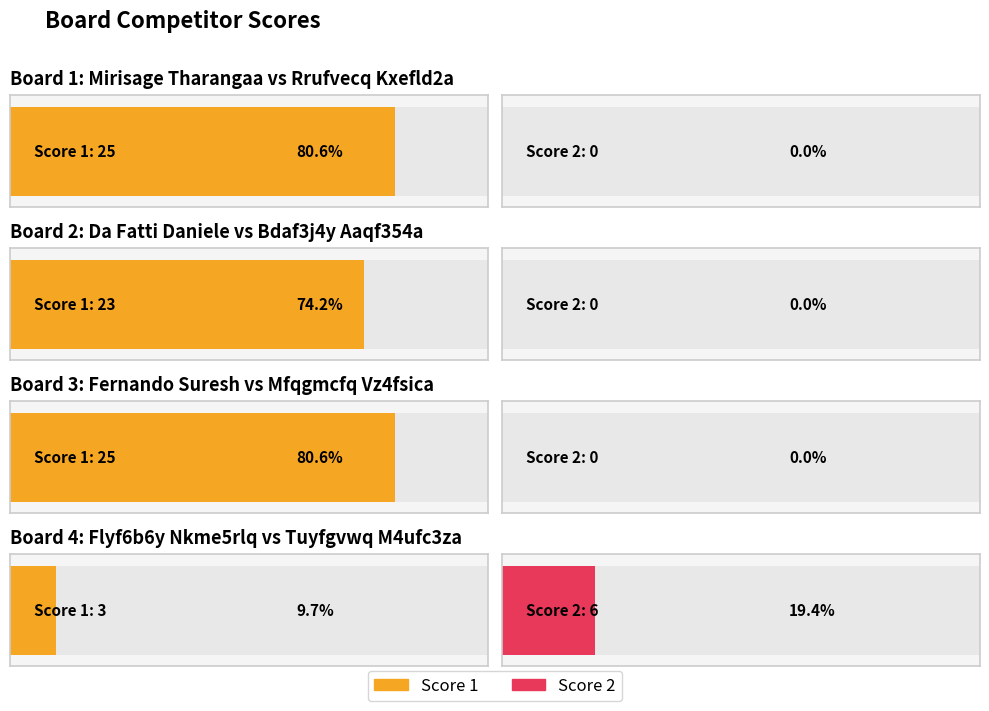

How many categories are shown in the chart?

4